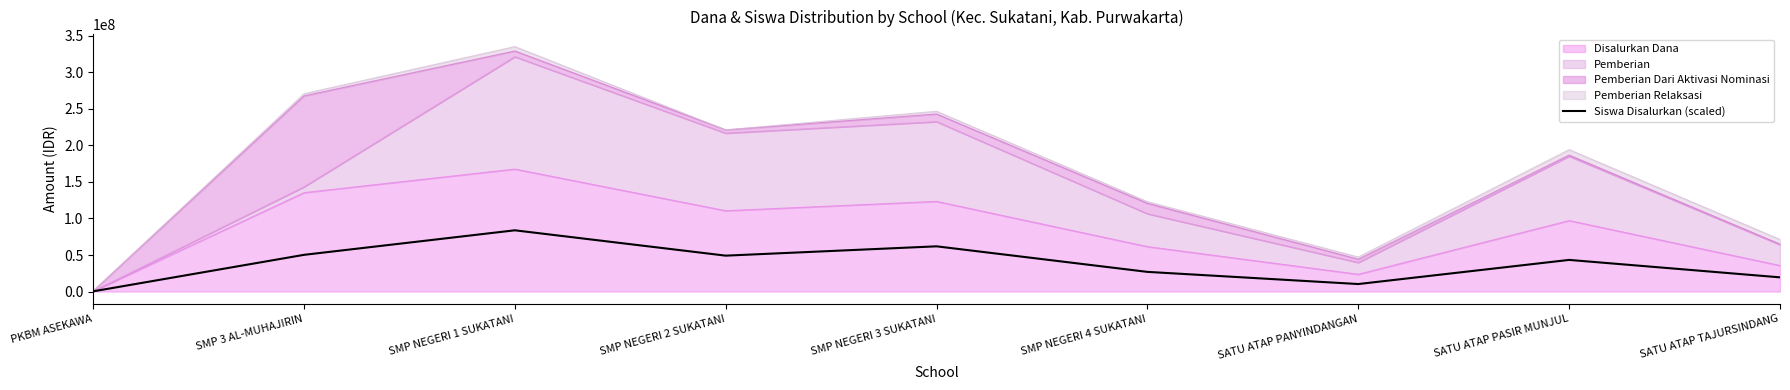

List the labels in order of value, largest first.

SMP NEGERI 1 SUKATANI, SMP NEGERI 3 SUKATANI, SMP 3 AL-MUHAJIRIN, SMP NEGERI 2 SUKATANI, SATU ATAP PASIR MUNJUL, SMP NEGERI 4 SUKATANI, SATU ATAP TAJURSINDANG, SATU ATAP PANYINDANGAN, PKBM ASEKAWA